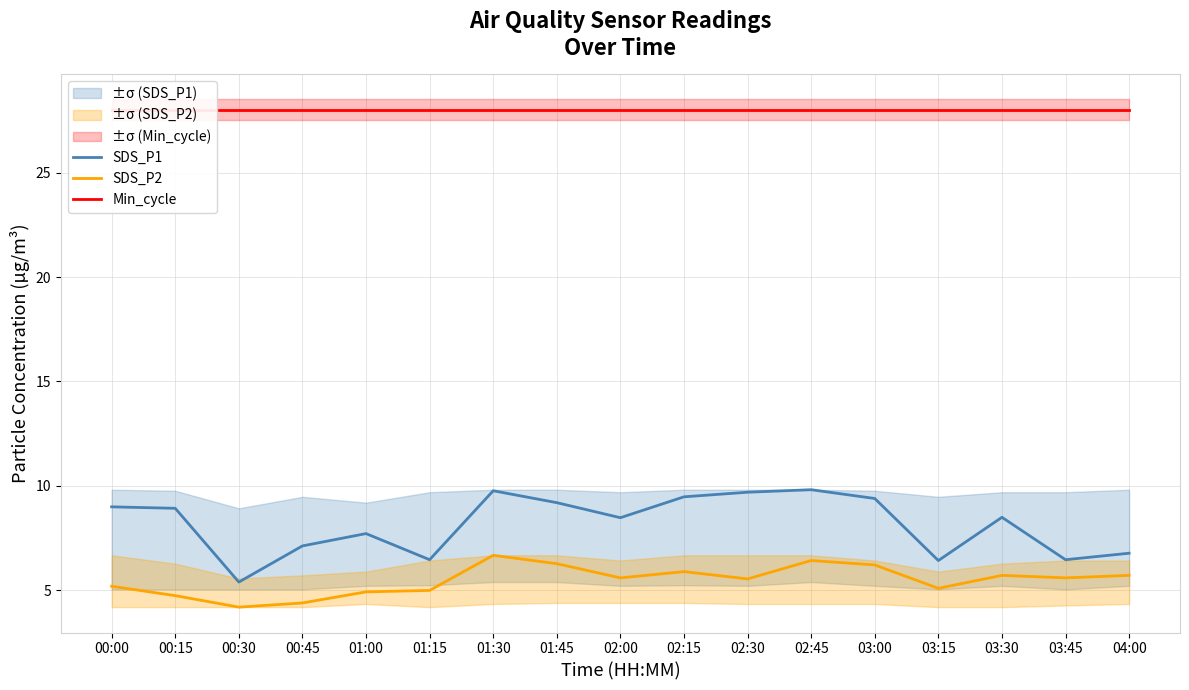

Rank the series at 00:30 from highest to lowest value.

Min_cycle, SDS_P1, SDS_P2